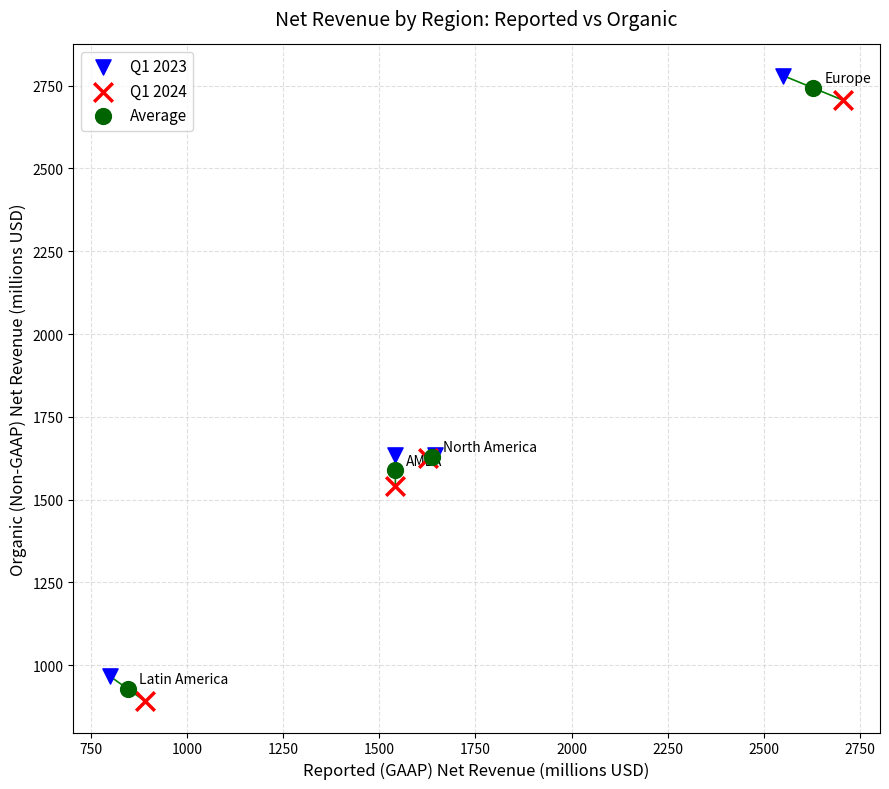

Which series has the widest spread of Y values?

Q1 2024